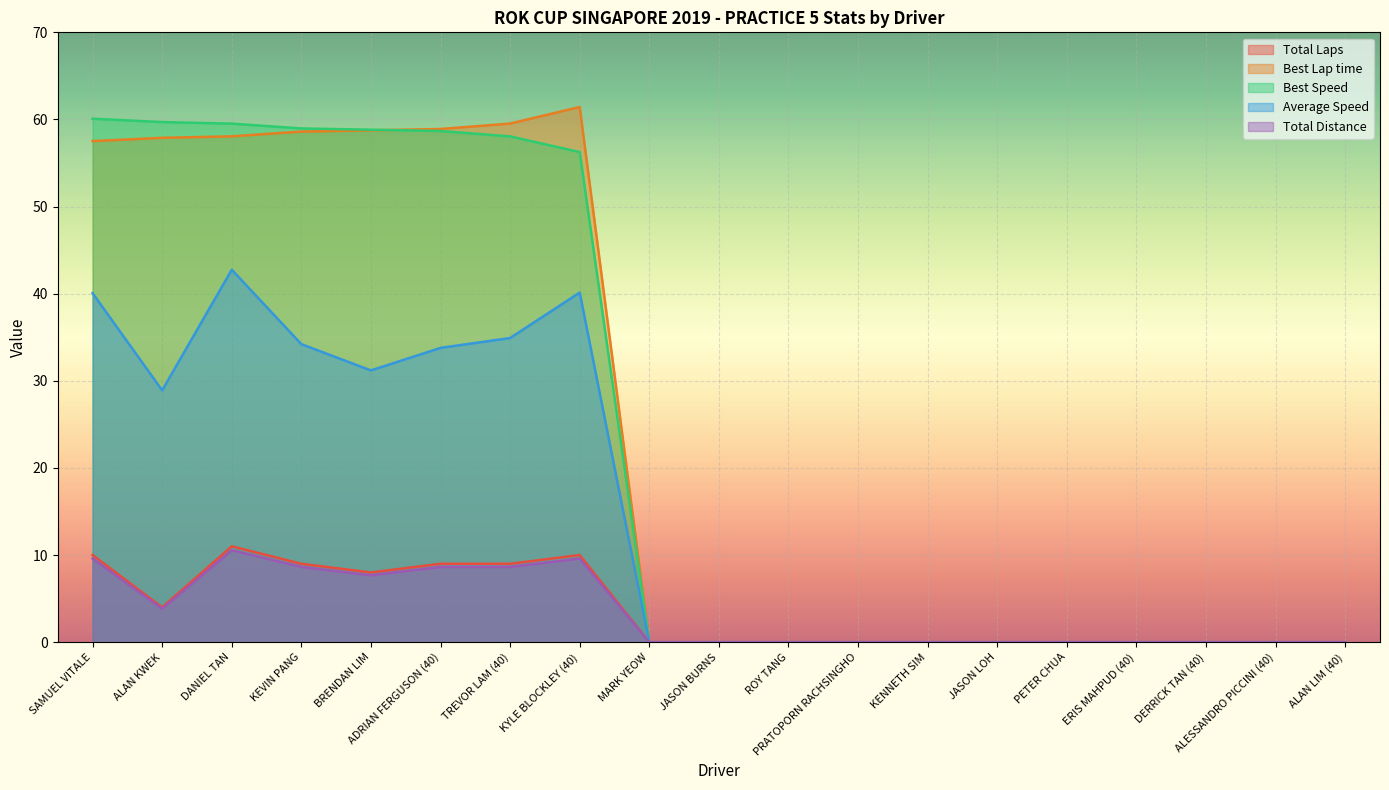

Is it true that Average Speed equals -16.0 at DERRICK TAN (40)?

False